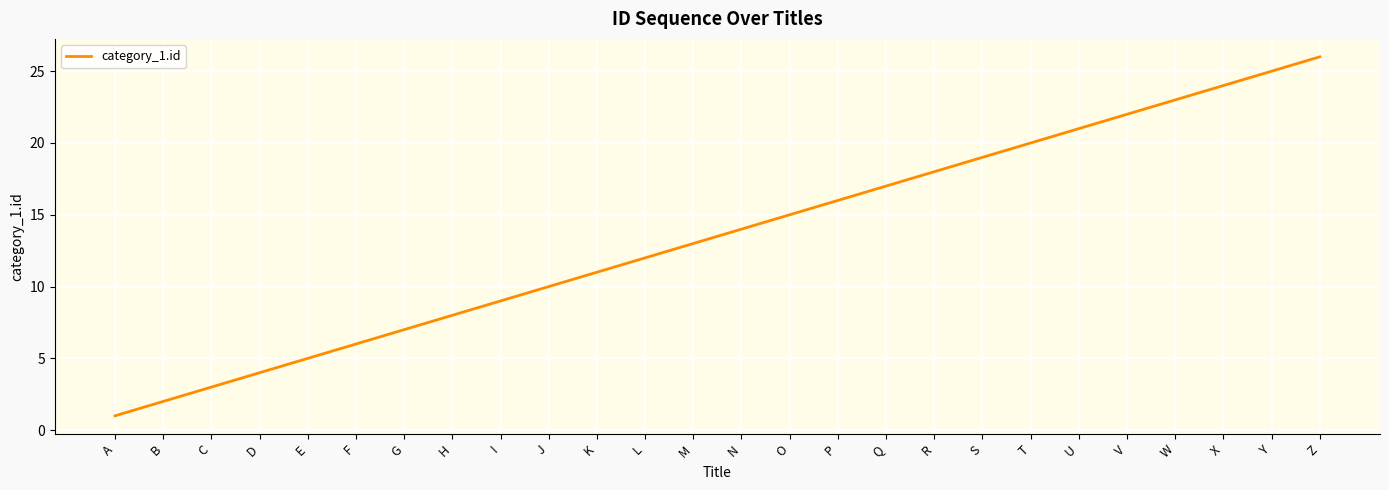

What is the sum of the values at I and W?

32